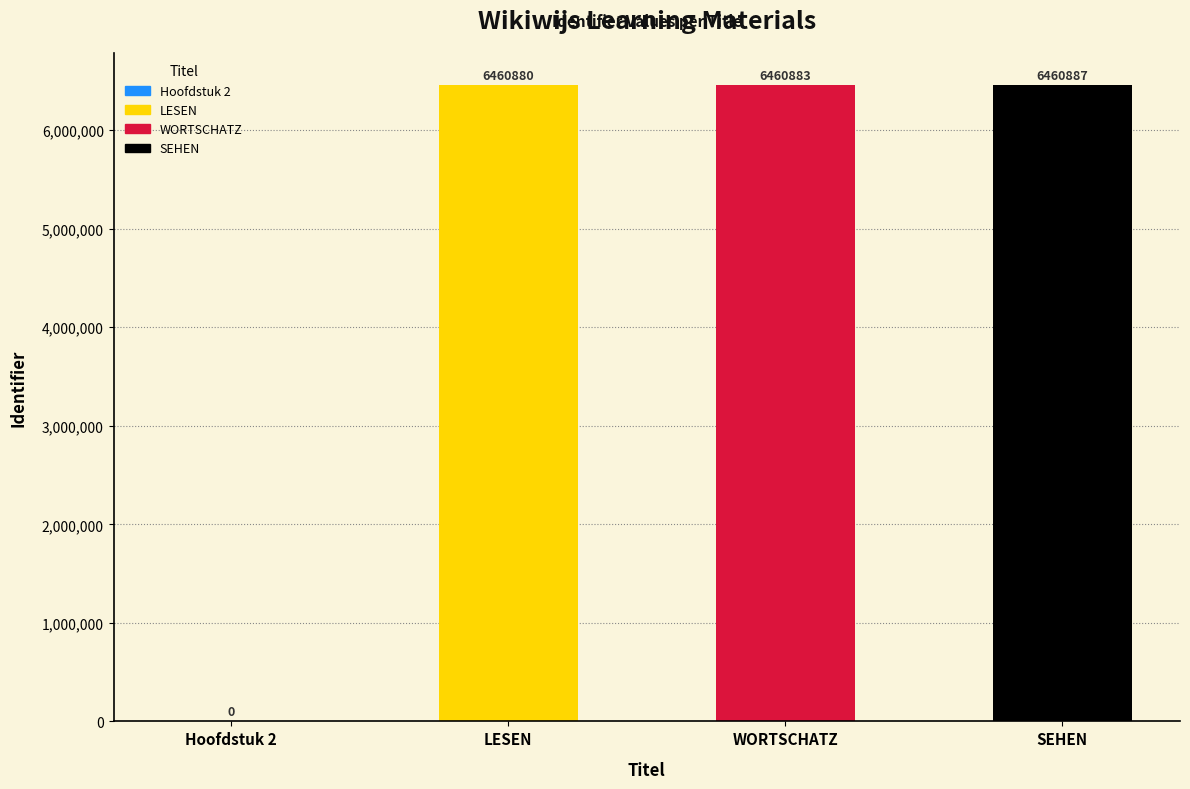

Reading right to left, transcribe all the data shown in this chart.

SEHEN=6460887	WORTSCHATZ=6460883	LESEN=6460880	Hoofdstuk 2=0